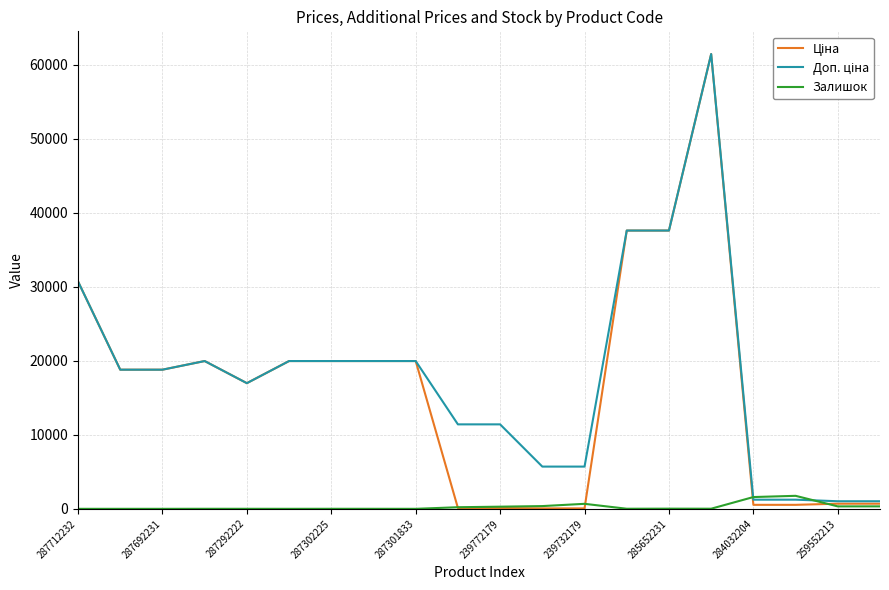

What is the greatest value displayed?

61434.3